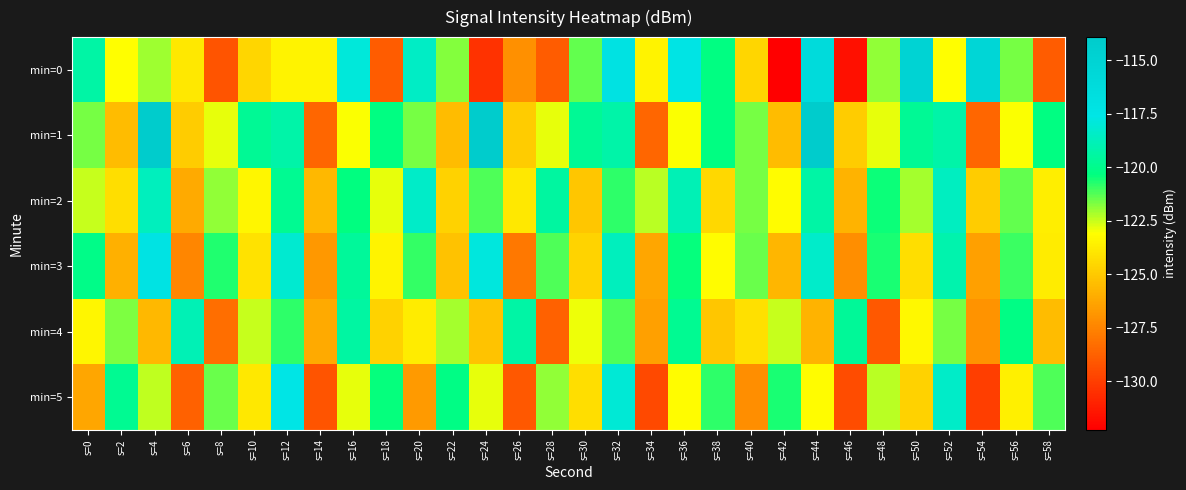

How many series are shown in this chart?

6